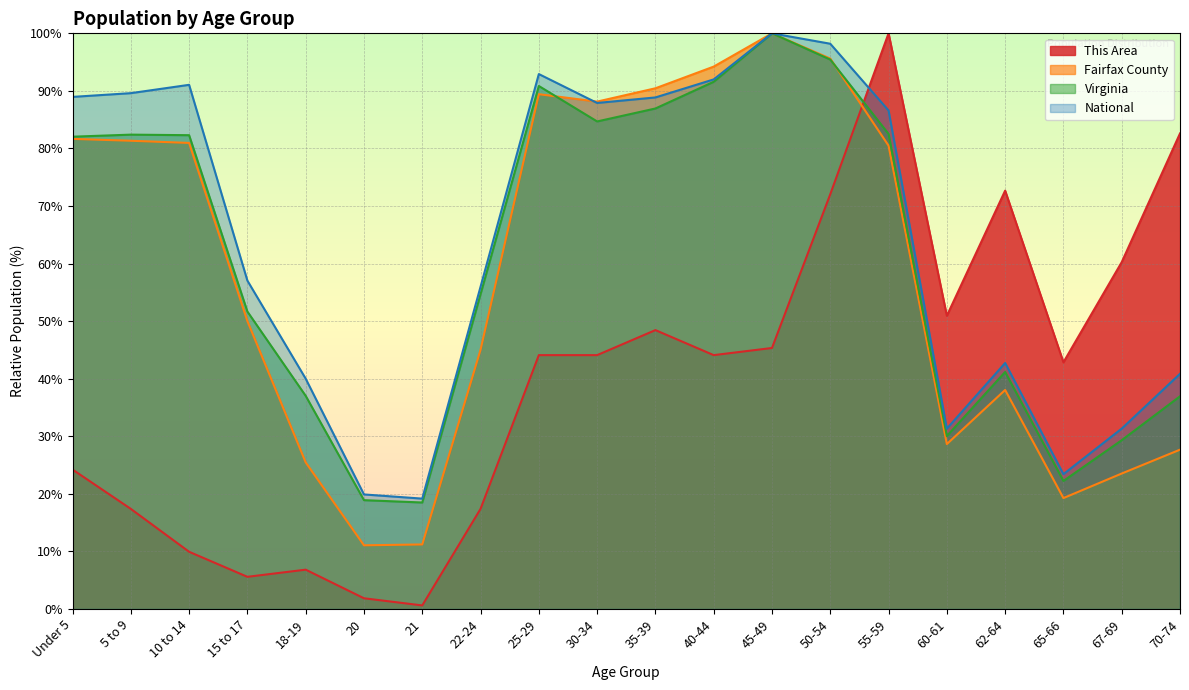

How many series are shown in this chart?

4